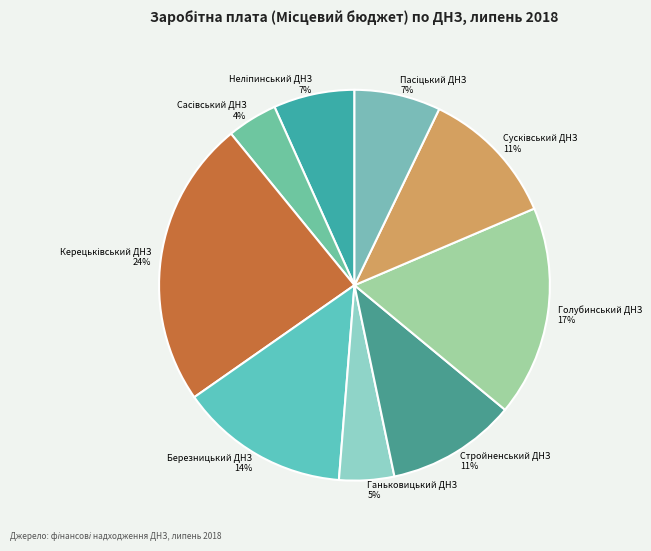

Is there a majority slice in this chart?

No